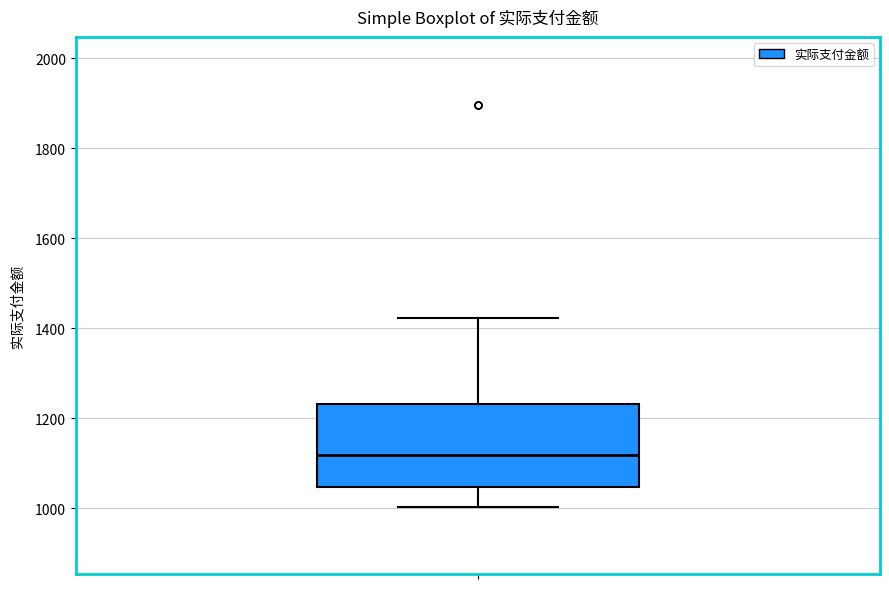

Read this box plot against the y-axis: the position of the median line, the range covered by the box, and the ends of both whiskers. The values are not printed on the chart, so give them approximately, as read against the axis.

median 1120, box 1040 to 1240, whiskers 1000 to 1420